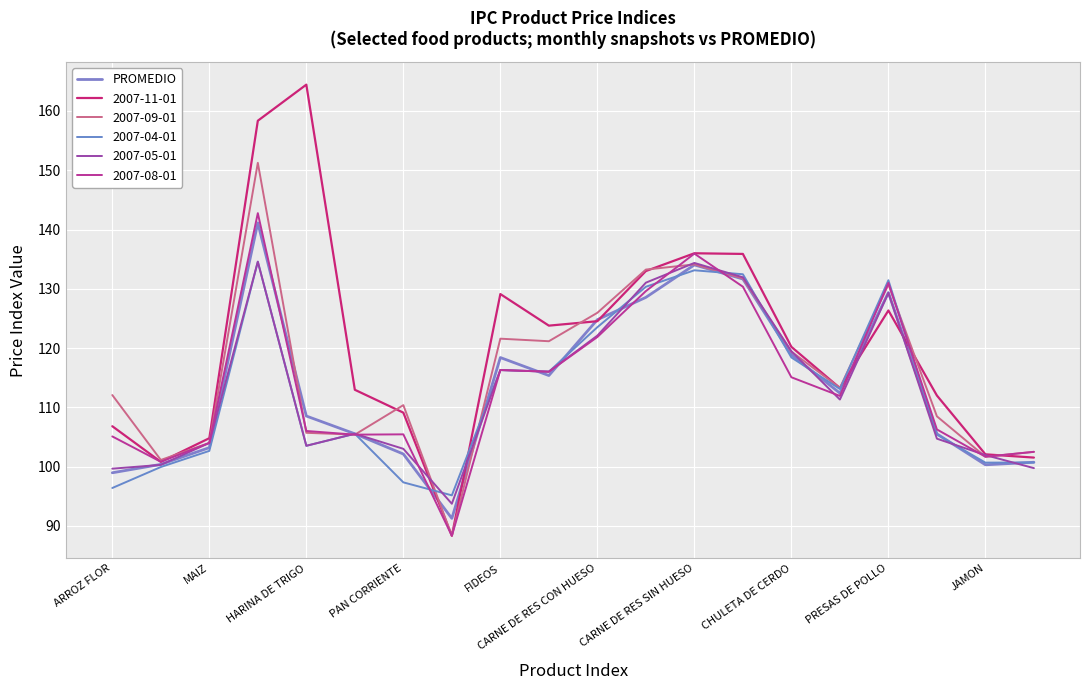

Is this an area chart (filled region under the line)?

No